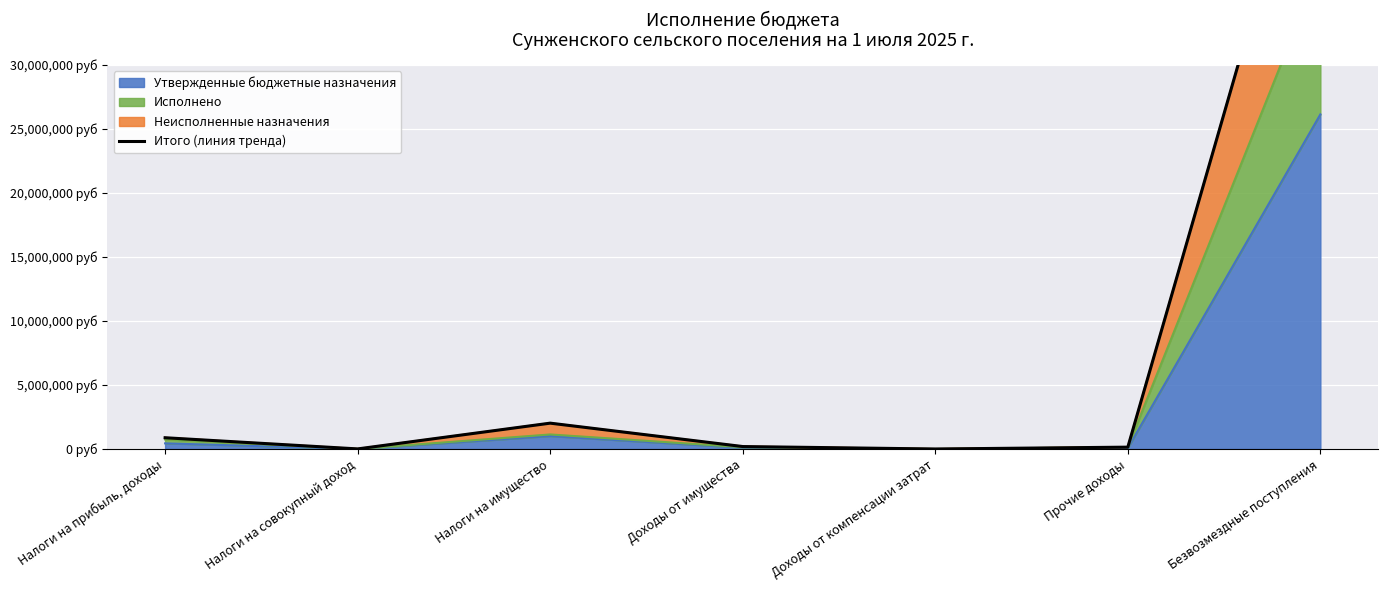

Reading left to right, list all the values displayed in this chart.

880000.0	6785.0	2020000.0	192017.1	294.1	144274.2	52299896.4